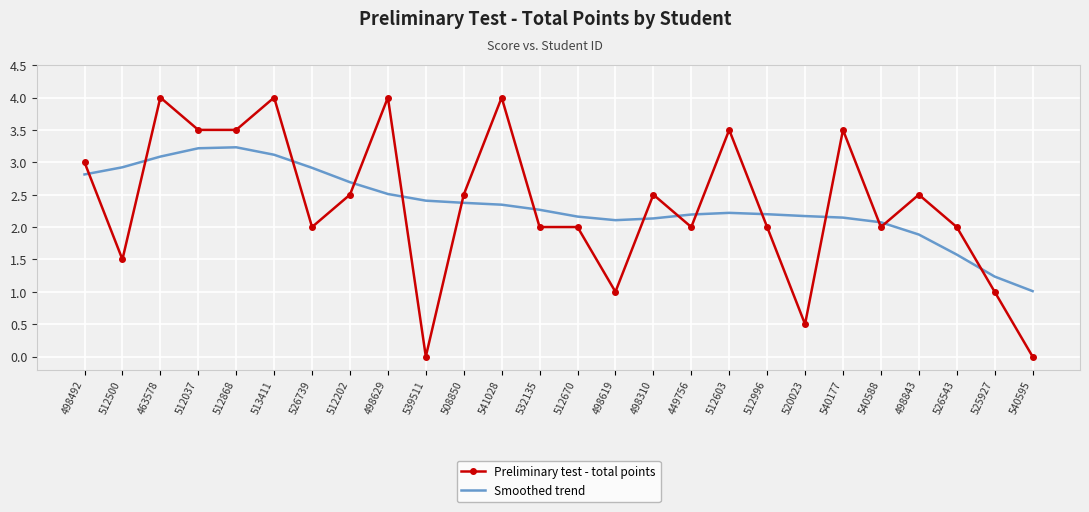

What is the sum of the Smoothed trend values at 512037 and 541028?

5.6